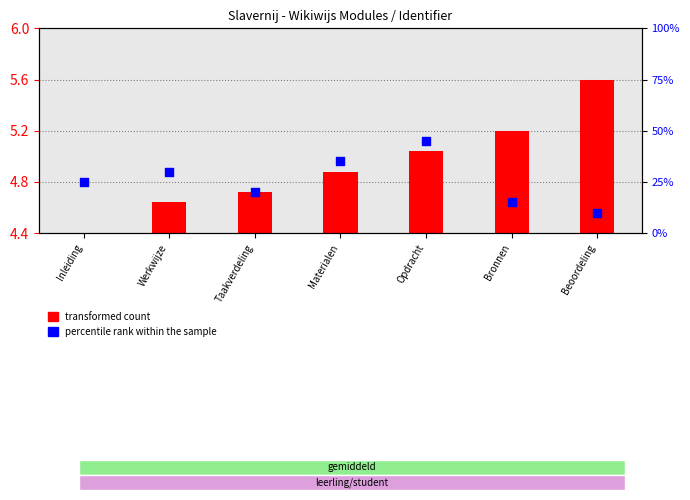

Which series has the widest spread of Y values?

percentile rank within the sample